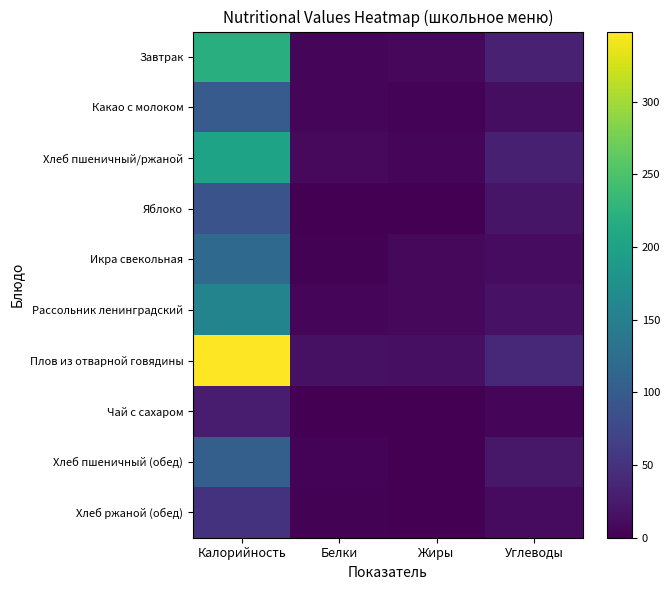

Which series has the largest total across all categories?

Плов из отварной говядины